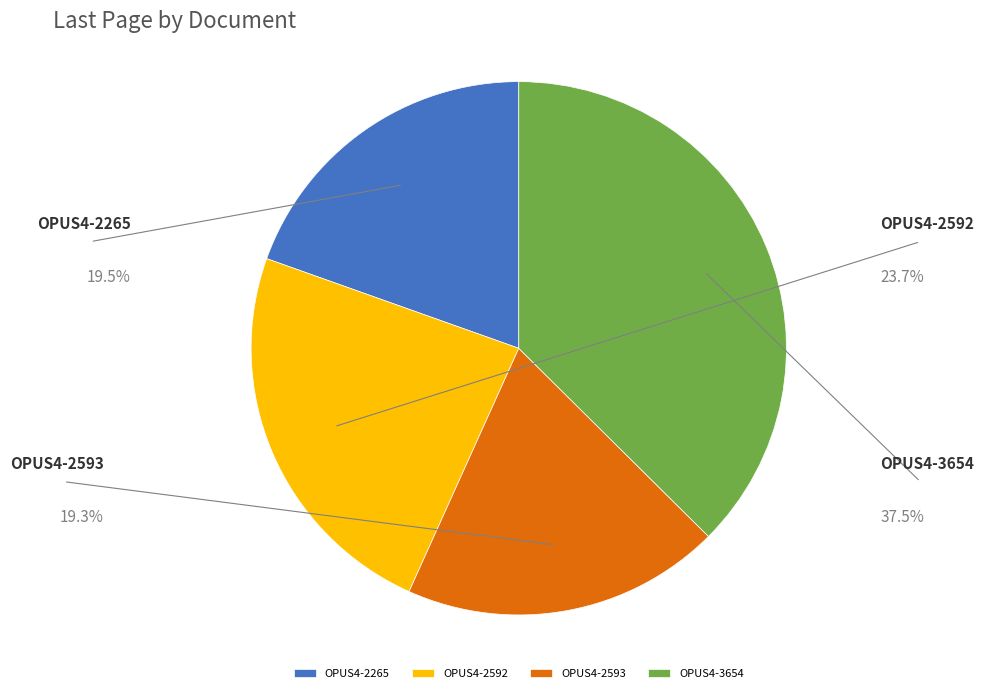

To the nearest percent, what percentage of the pie is OPUS4-2265?

20%